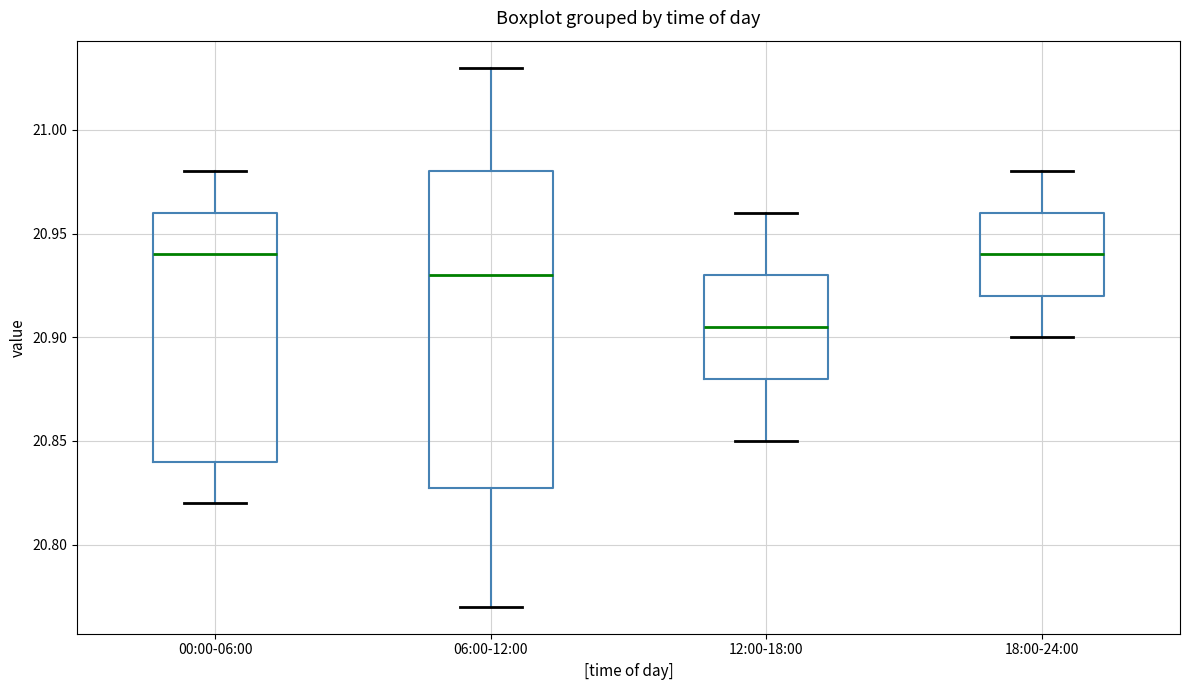

Where does the upper whisker of the box for 00:00-06:00 end on the y-axis? The values are not printed on the chart, so give them approximately, as read against the axis.

20.980